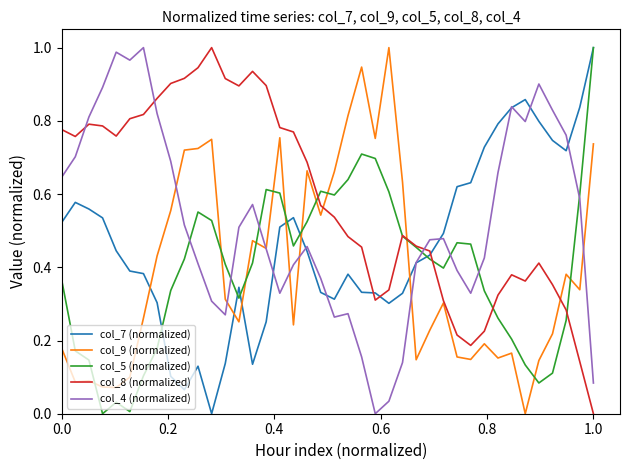

Which series has the largest total across all categories?

col_8 (normalized)